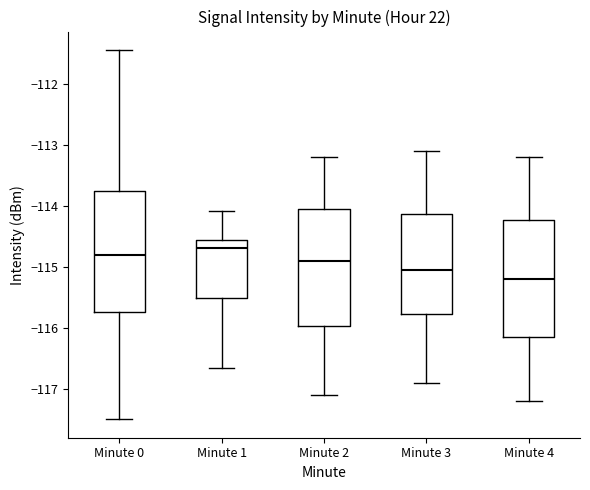

Reading left to right, transcribe this box plot: for each box, give where its median line is, the range the box spans, and where its two whiskers end, as read against the y-axis. The values are not printed on the chart, so give them approximately, as read against the axis.

Minute 0: median -114.8, box -115.7 to -113.8, whiskers -117.5 to -111.4
Minute 1: median -114.7, box -115.5 to -114.6, whiskers -116.6 to -114.1
Minute 2: median -114.9, box -116.0 to -114.0, whiskers -117.1 to -113.2
Minute 3: median -115.0, box -115.8 to -114.1, whiskers -116.9 to -113.1
Minute 4: median -115.2, box -116.1 to -114.2, whiskers -117.2 to -113.2